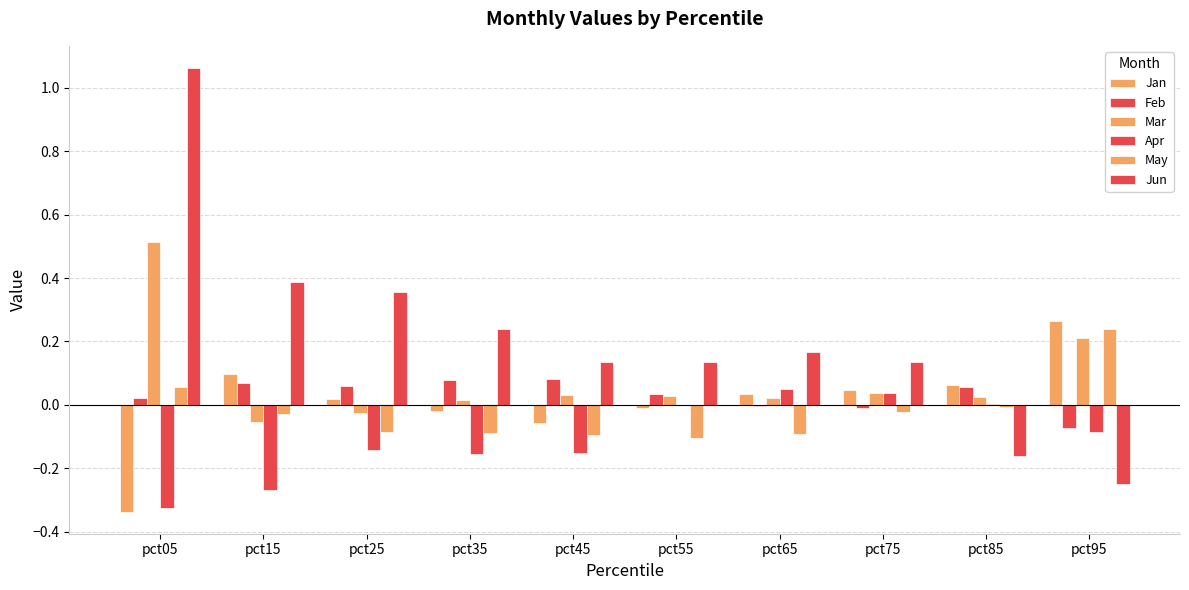

How many data points in Jun are above 0?

8